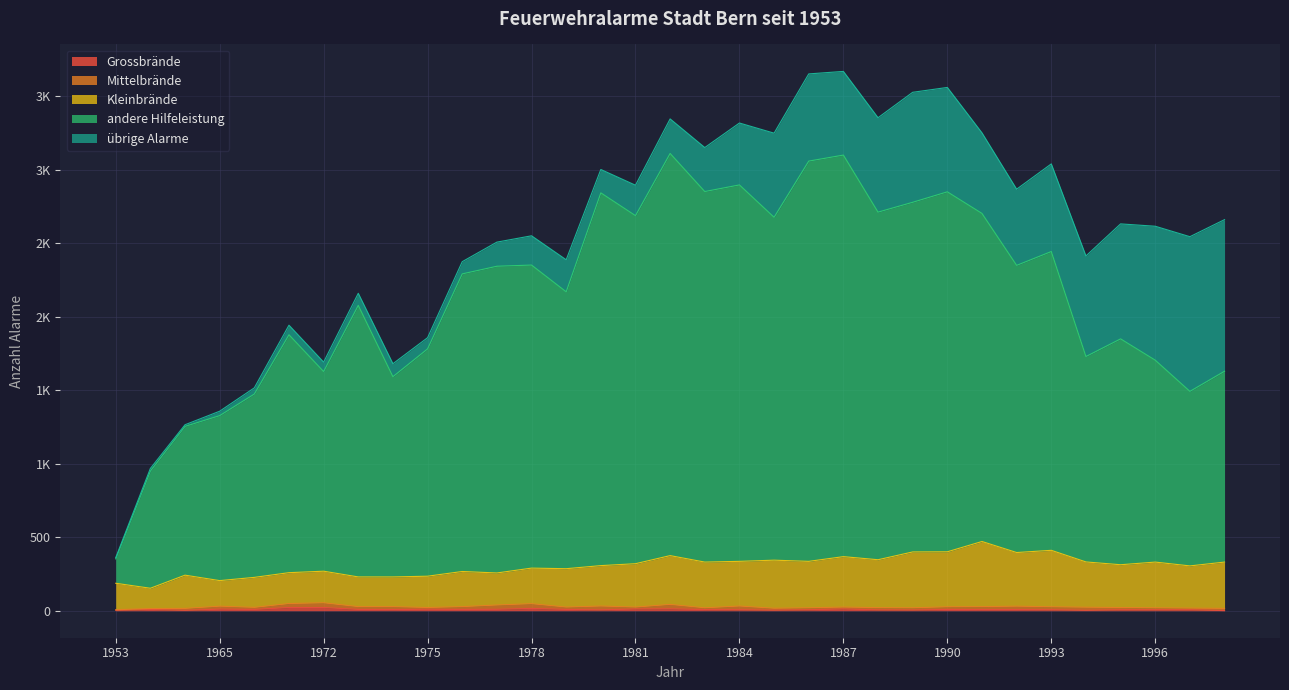

Which category has the lowest value across all series?

1998